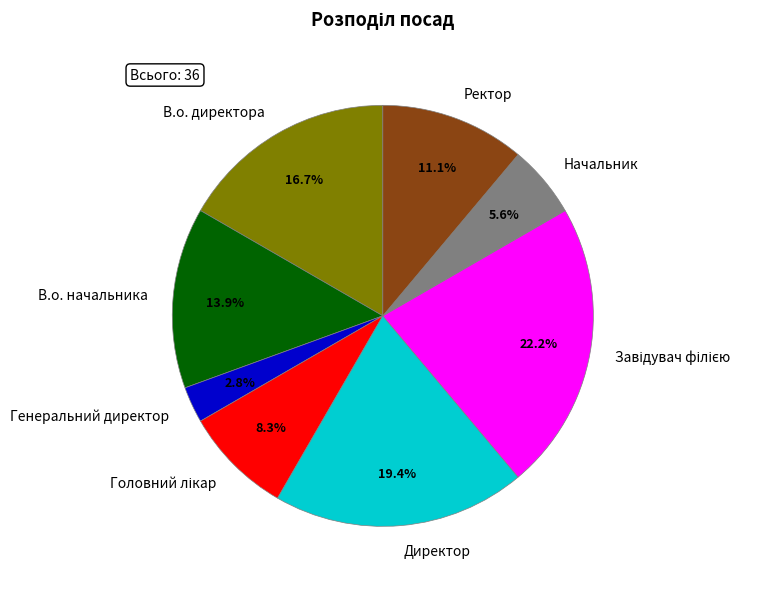

Rank the categories by value from lowest to highest.

Генеральний директор, Начальник, Головний лікар, Ректор, В.о. начальника, В.о. директора, Директор, Завідувач філією